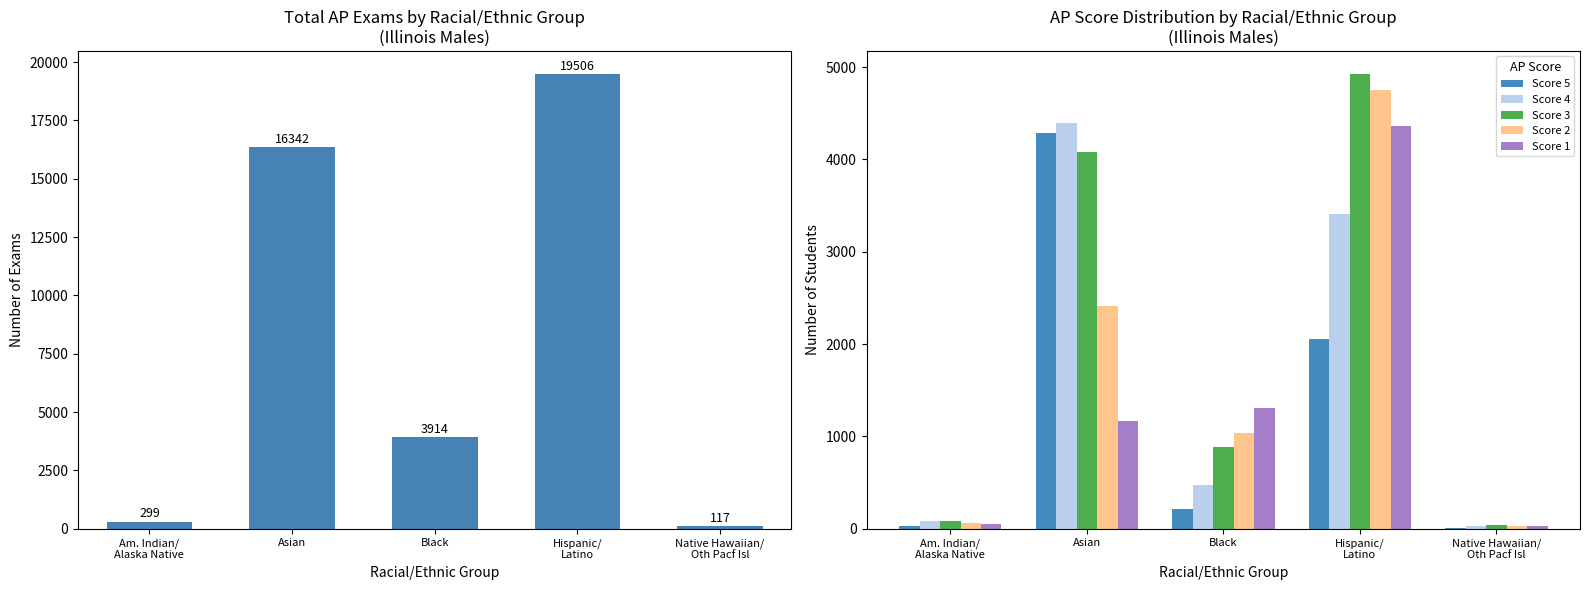

Count the number of data series in this chart.

6